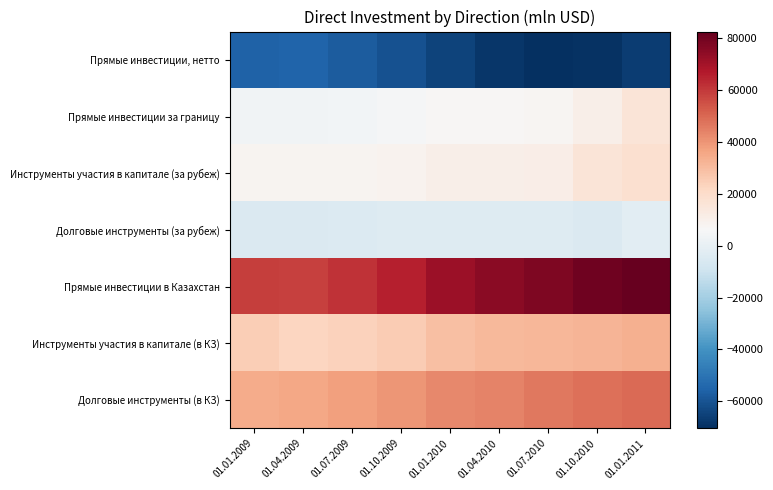

Reading left to right, transcribe all the data shown in this chart.

Прямые инвестиции, нетто: 01.01.2009=-55868.1	01.04.2009=-55393.5	01.07.2009=-57780.4	01.10.2009=-60609.9	01.01.2010=-64762.7	01.04.2010=-68246.6	01.07.2010=-70406.7	01.10.2010=-69534.4	01.01.2011=-66436.2
Прямые инвестиции за границу: 01.01.2009=3166.5	01.04.2009=3220.2	01.07.2009=3737.8	01.10.2009=5269.2	01.01.2010=7083.4	01.04.2010=6996.6	01.07.2010=7319.4	01.10.2010=10782.7	01.01.2011=16211.6
Инструменты участия в капитале (за рубеж): 01.01.2009=8085.6	01.04.2009=8102.5	01.07.2009=8341.8	01.10.2009=8802.2	01.01.2010=10637.5	01.04.2010=10691.2	01.07.2010=11040.0	01.10.2010=15945.0	01.01.2011=18088.6
Долговые инструменты (за рубеж): 01.01.2009=-4919.1	01.04.2009=-4882.2	01.07.2009=-4604.1	01.10.2009=-3533.0	01.01.2010=-3554.2	01.04.2010=-3694.6	01.07.2010=-3720.6	01.10.2010=-5162.3	01.01.2011=-1876.9
Прямые инвестиции в Казахстан: 01.01.2009=59034.7	01.04.2009=58613.8	01.07.2009=61518.2	01.10.2009=65879.1	01.01.2010=71846.1	01.04.2010=75243.2	01.07.2010=77726.0	01.10.2010=80317.1	01.01.2011=82647.8
Инструменты участия в капитале (в КЗ): 01.01.2009=24678.6	01.04.2009=22807.7	01.07.2009=23923.6	01.10.2009=25737.0	01.01.2010=29084.9	01.04.2010=30951.7	01.07.2010=31407.0	01.10.2010=32092.0	01.01.2011=33100.6
Долговые инструменты (в КЗ): 01.01.2009=34356.1	01.04.2009=35806.0	01.07.2009=37594.6	01.10.2009=40142.2	01.01.2010=42761.2	01.04.2010=44291.6	01.07.2010=46319.1	01.10.2010=48225.2	01.01.2011=49547.2